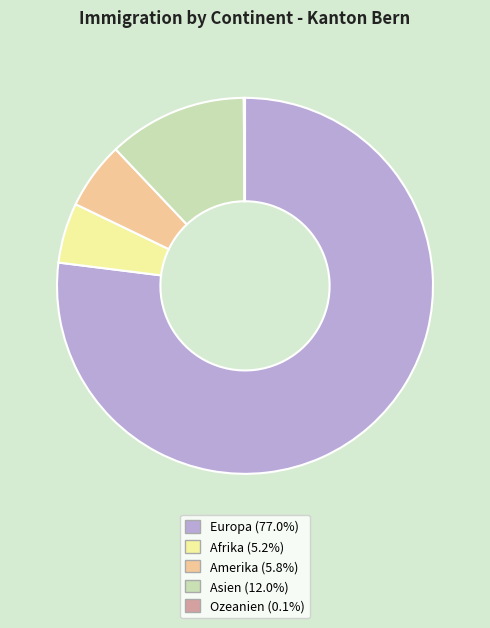

Between Asien and Amerika, which is larger?

Asien